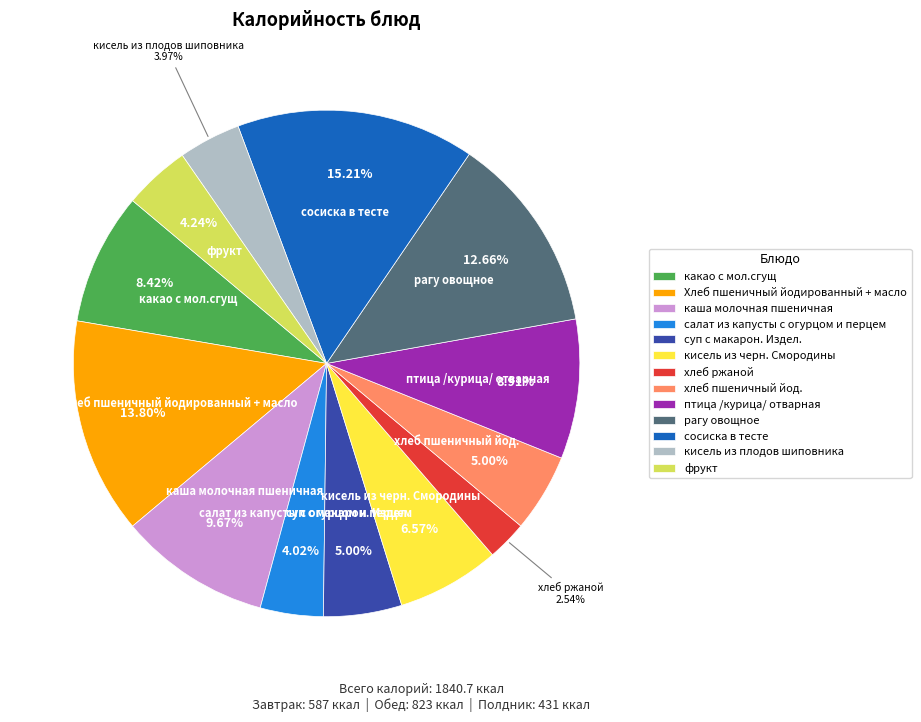

To the nearest percent, what is the difference between the largest and smallest slice percentages?

13%